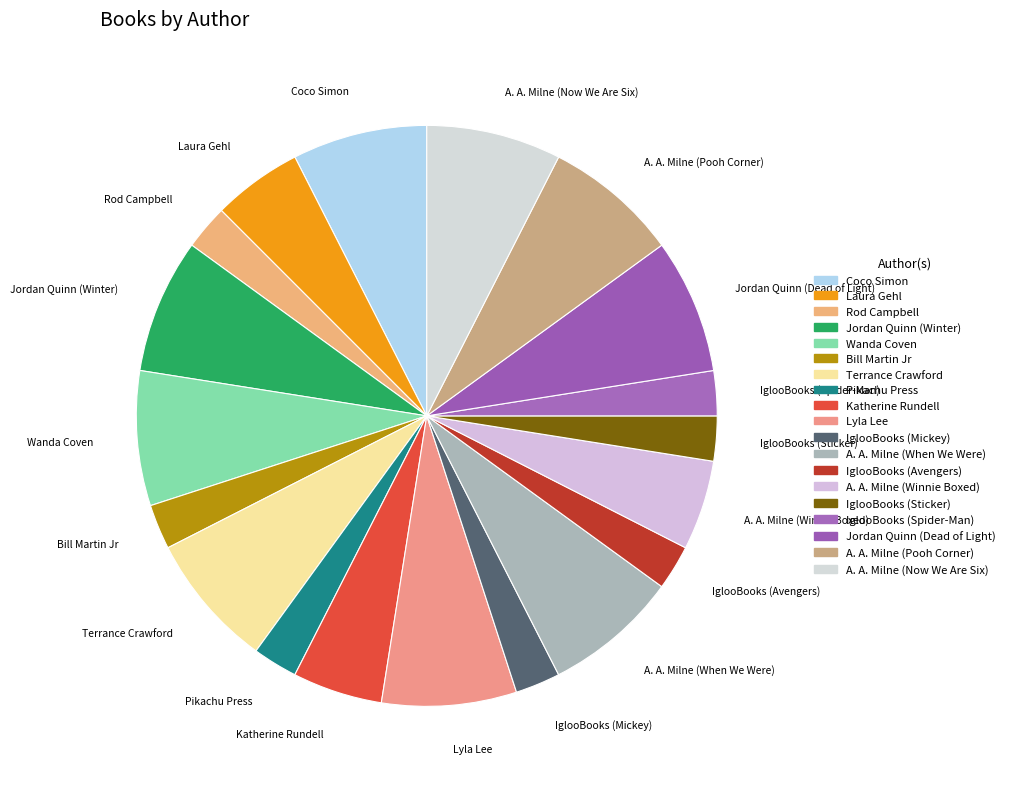

How many segments does this pie chart have?

19